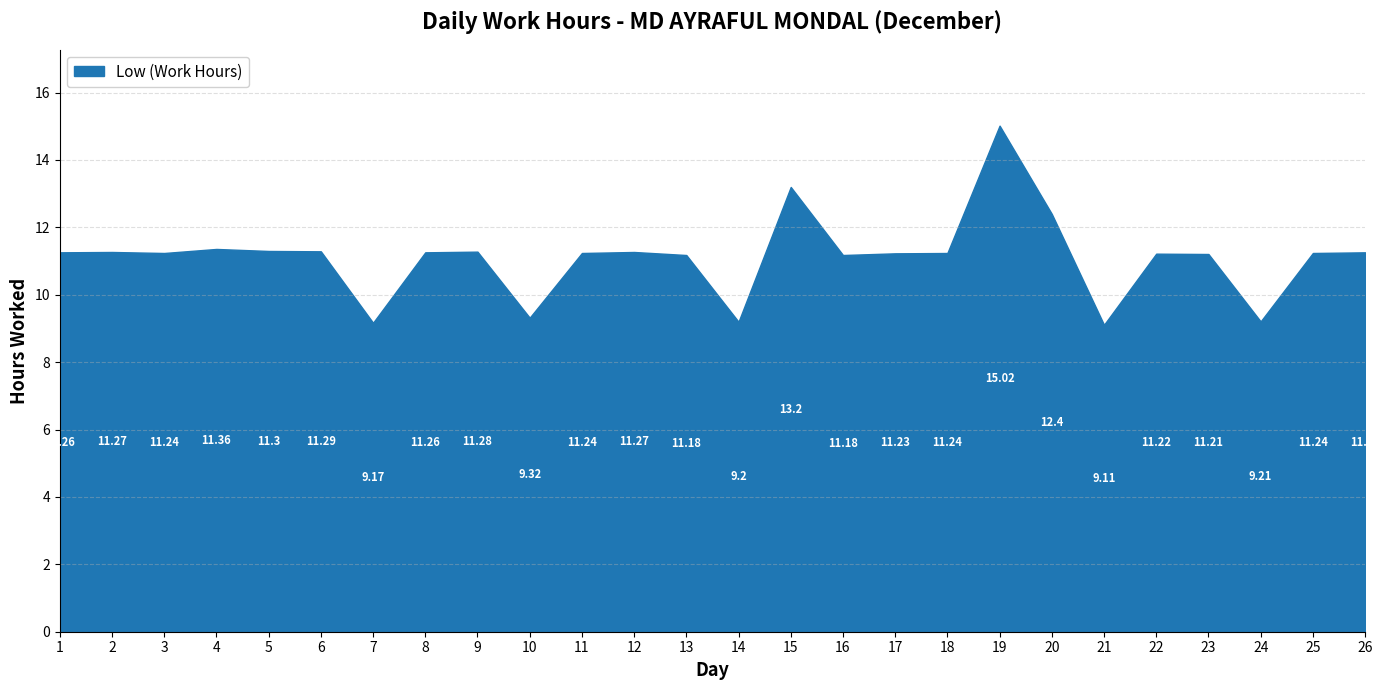

What is the difference between the second highest and second lowest values?

4.0